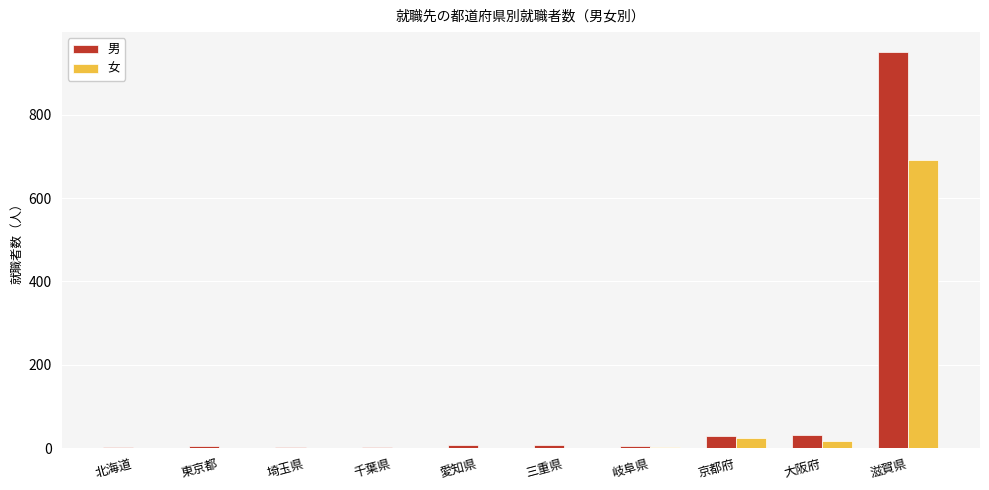

What is the sum of all 男 values?

1043